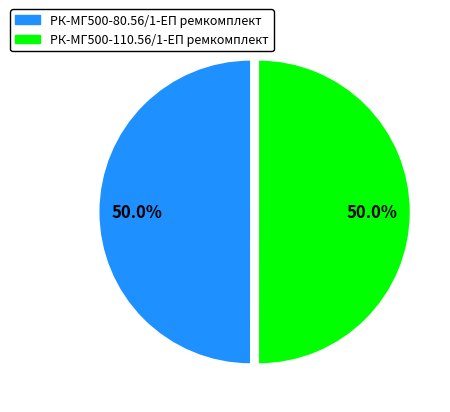

To the nearest percent, what percentage of the pie is РК-МГ500-110.56/1-ЕП ремкомплект?

50%